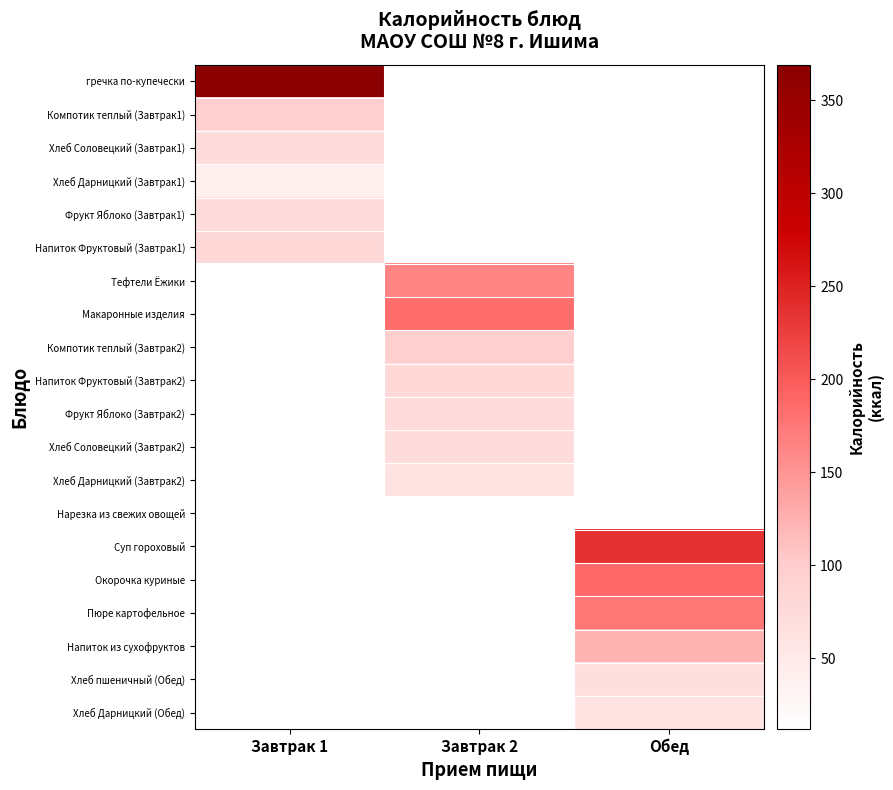

Rank the series by their maximum value, from highest to lowest.

гречка по-купечески, Суп гороховый, Окорочка куриные, Макаронные изделия, Пюре картофельное, Тефтели Ёжики, Напиток из сухофруктов, Компотик теплый (Завтрак1), Компотик теплый (Завтрак2), Напиток Фруктовый (Завтрак1), Напиток Фруктовый (Завтрак2), Фрукт Яблоко (Завтрак1), Фрукт Яблоко (Завтрак2), Хлеб Соловецкий (Завтрак1), Хлеб Соловецкий (Завтрак2), Хлеб пшеничный (Обед), Хлеб Дарницкий (Обед), Хлеб Дарницкий (Завтрак2), Хлеб Дарницкий (Завтрак1), Нарезка из свежих овощей